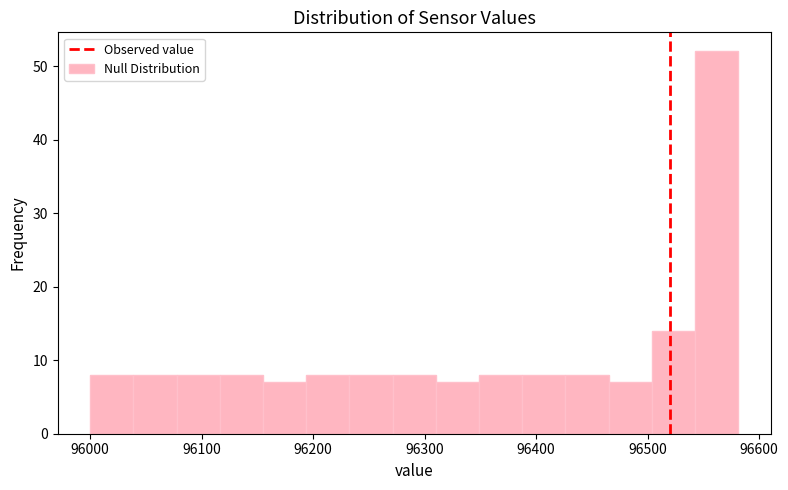

Read against the x-axis, roughly where is the centre of the tallest bar?

96560